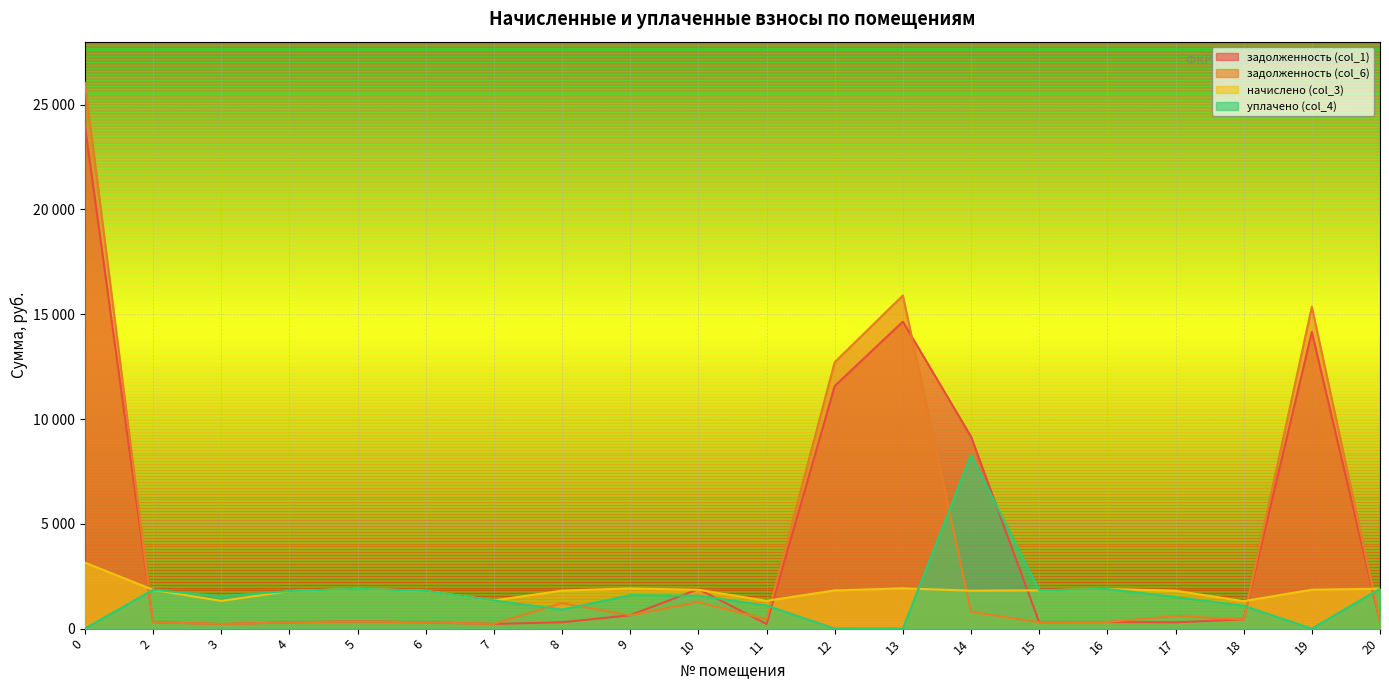

What is the sum of all начислено (col_3) values?

36231.8